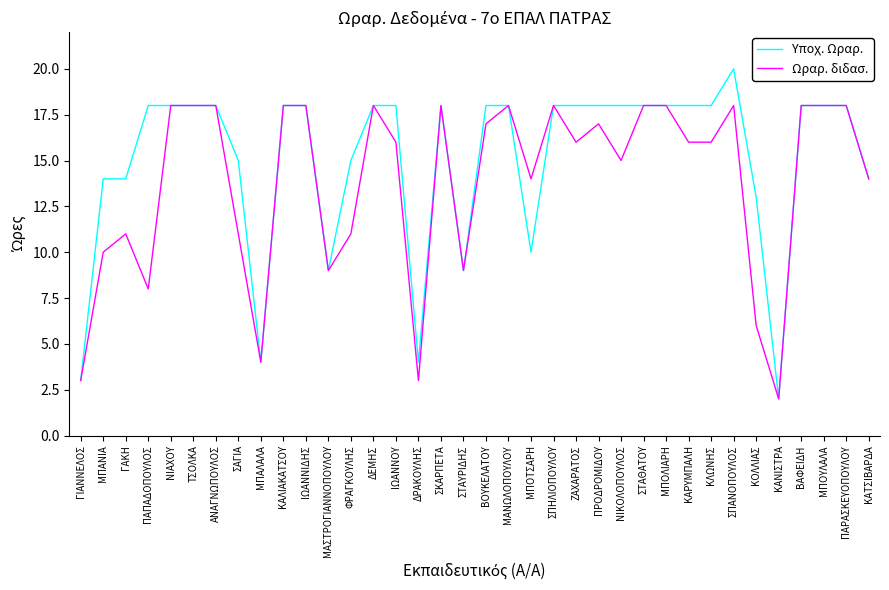

What is the difference between the maximum and second lowest values in the Υποχ. Ωραρ. series?

17